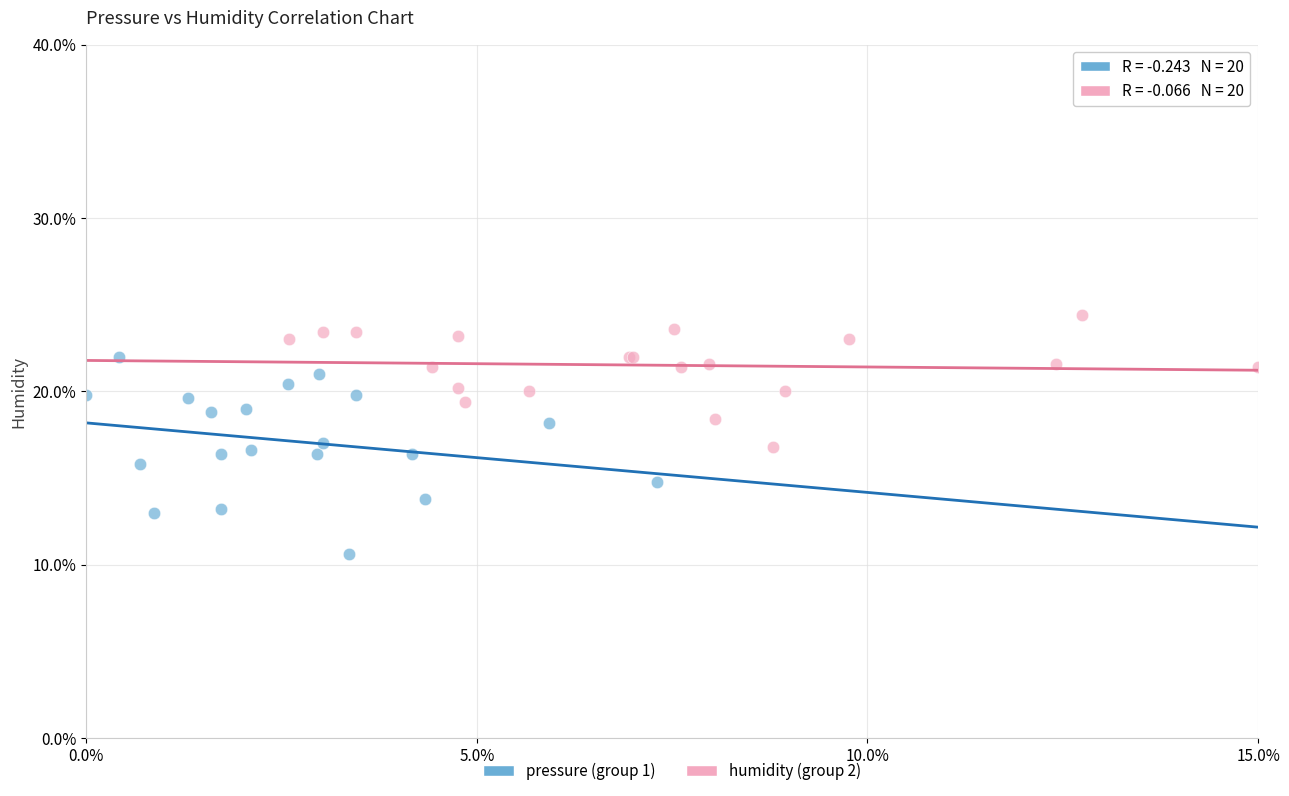

What are all the series names shown in the legend?

pressure (group 1), humidity (group 2)